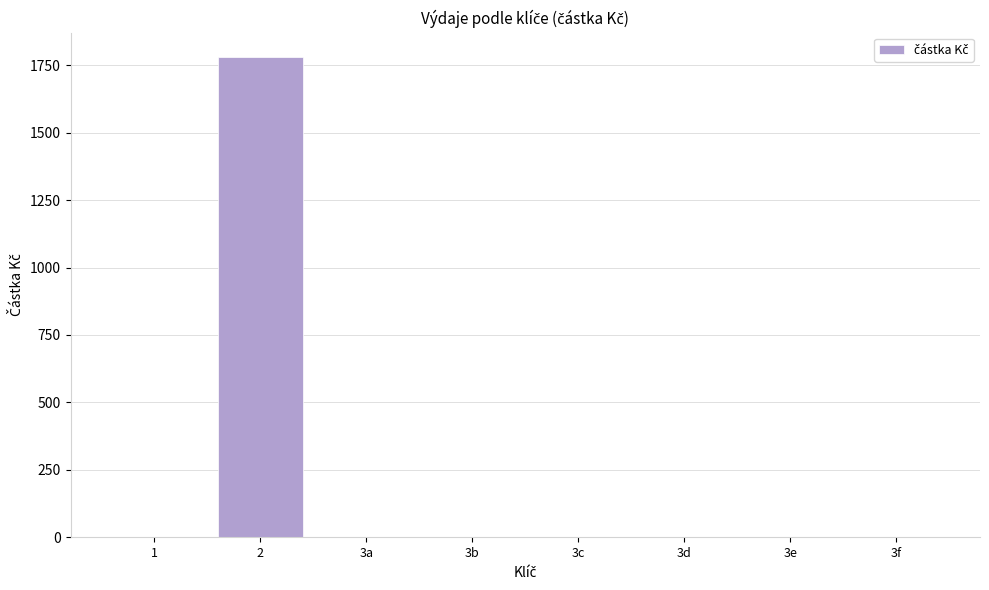

What is the sum of all values?

1782.1